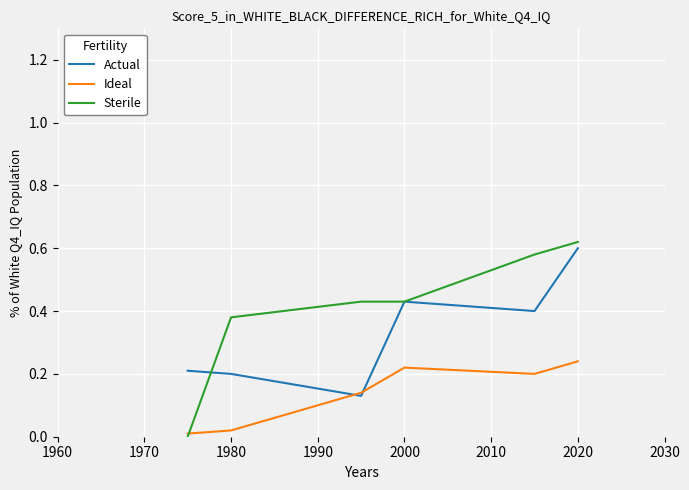

Rank the series by their average value, from lowest to highest.

Ideal, Actual, Sterile